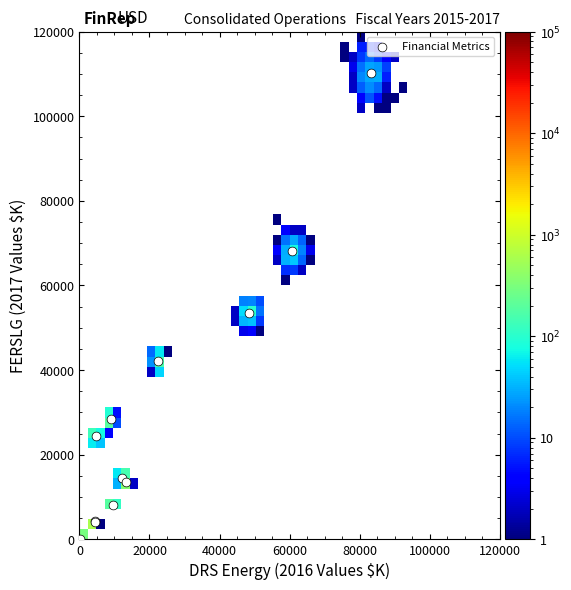

What Y value in the scatter plot is closest to 55103?

53436